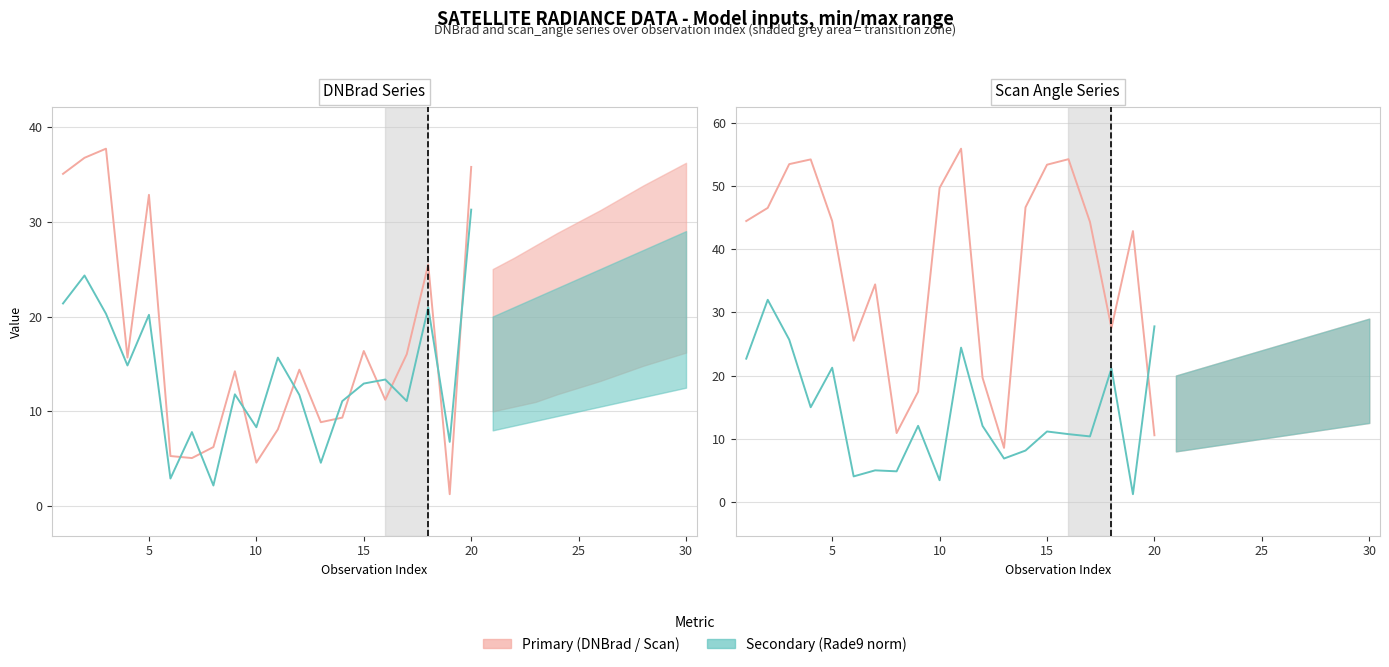

How many lines are shown in the chart?

2